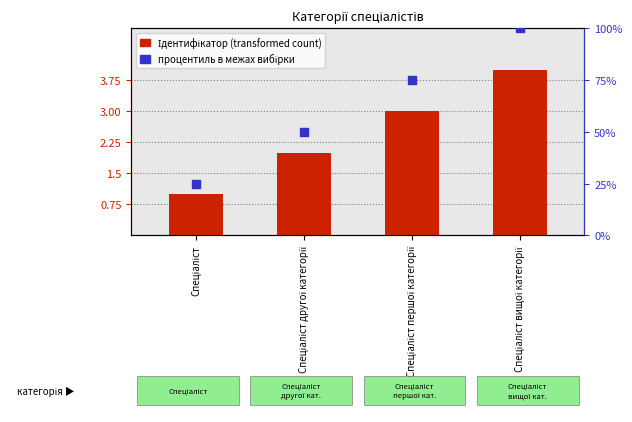

At how many categories does at least one series exceed 92?

1